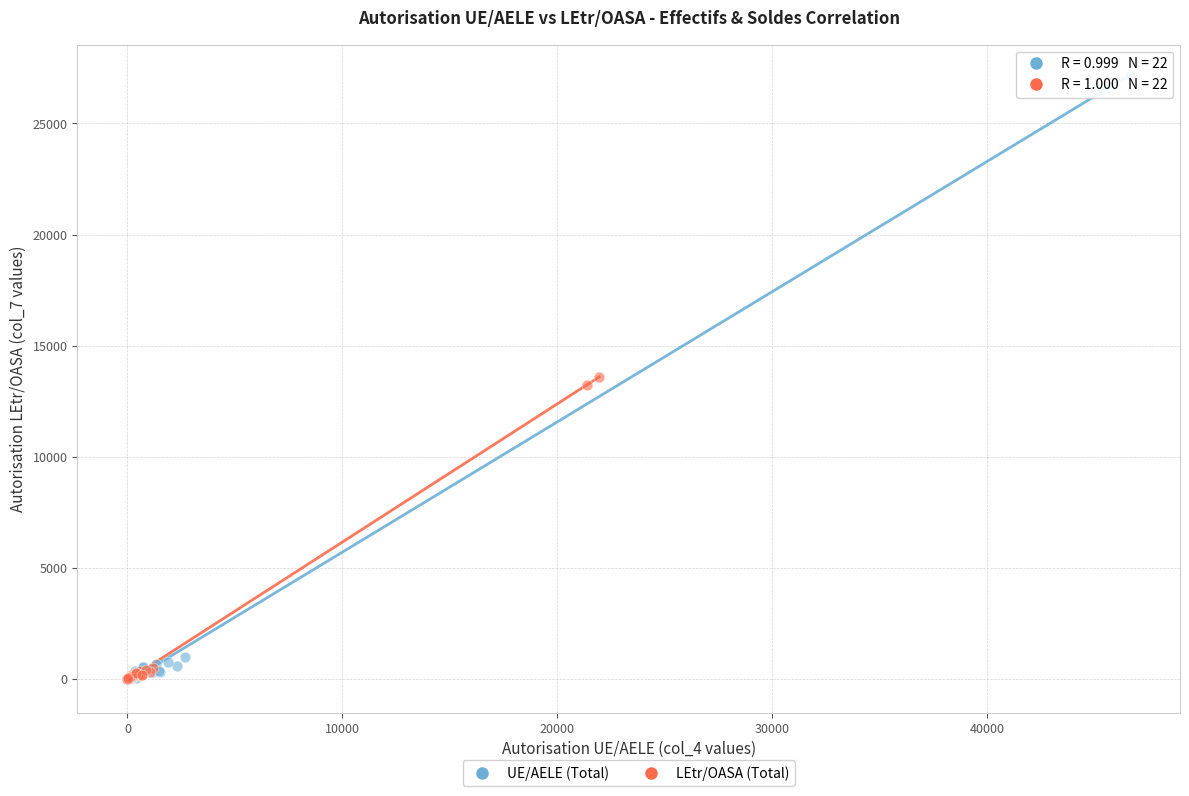

Which series reaches the maximum Y coordinate?

UE/AELE (Total)